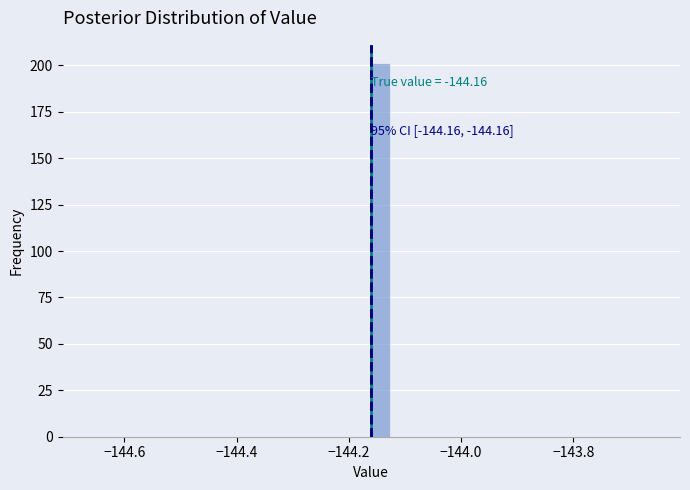

Around what value on the x-axis is the tallest bar? Give the approximate position of its centre, as read against the axis.

-144.14